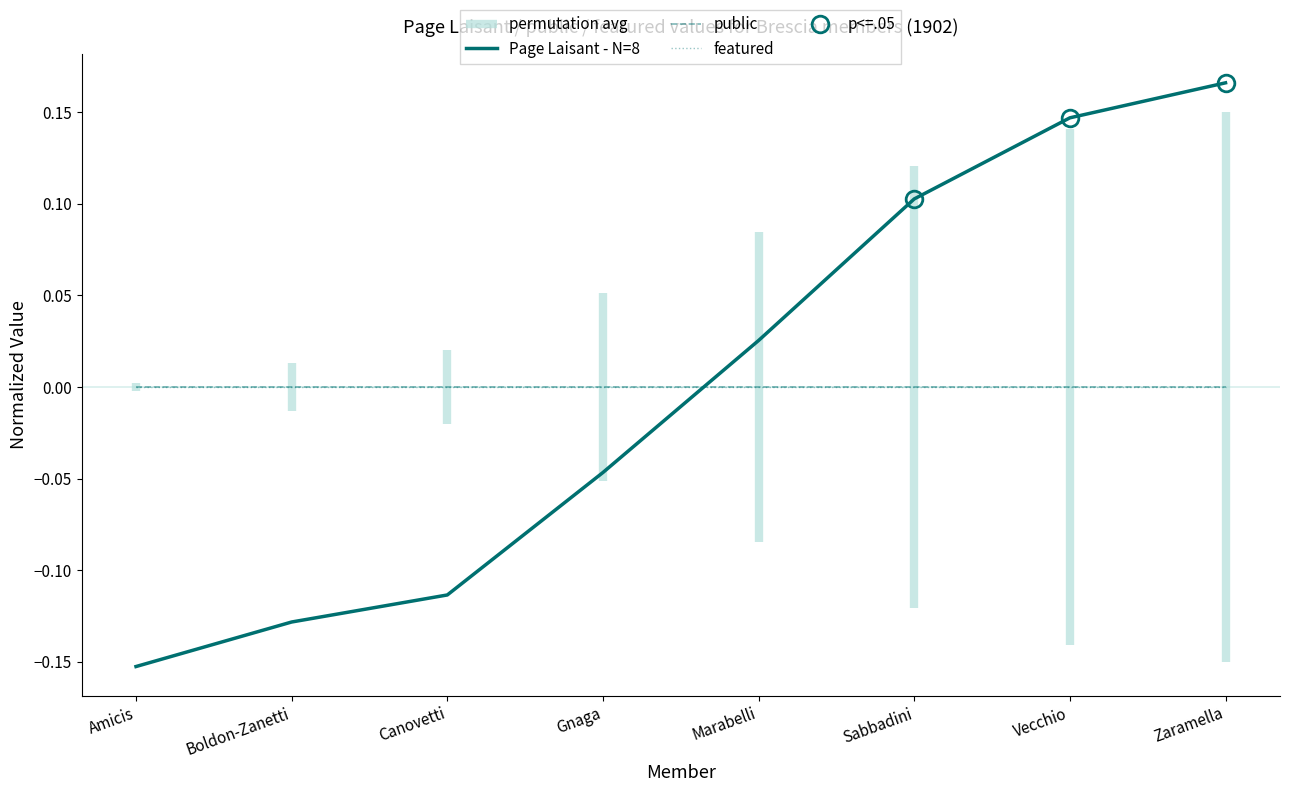

Reading left to right, what are all the values shown in this chart?

Page Laisant - N=8: Amicis=-0.2	Boldon-Zanetti=-0.1	Canovetti=-0.1	Gnaga=-0.0	Marabelli=0.0	Sabbadini=0.1	Vecchio=0.1	Zaramella=0.2
public: Amicis=0.0	Boldon-Zanetti=0.0	Canovetti=0.0	Gnaga=0.0	Marabelli=0.0	Sabbadini=0.0	Vecchio=0.0	Zaramella=0.0
featured: Amicis=0.0	Boldon-Zanetti=0.0	Canovetti=0.0	Gnaga=0.0	Marabelli=0.0	Sabbadini=0.0	Vecchio=0.0	Zaramella=0.0